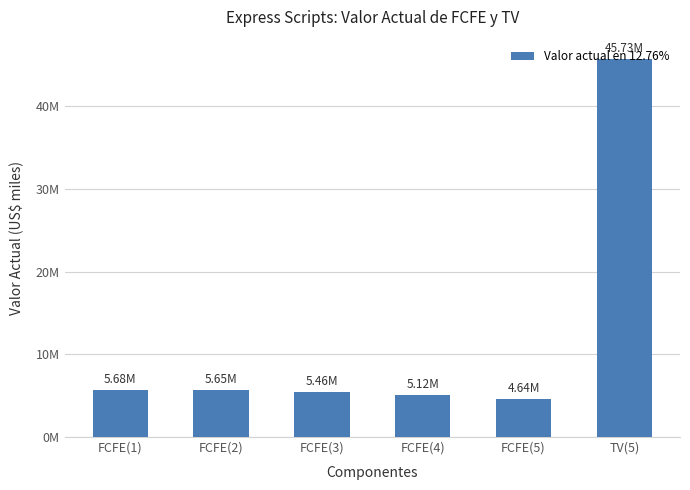

The value at FCFE(1) is 1309257. True or false?

False